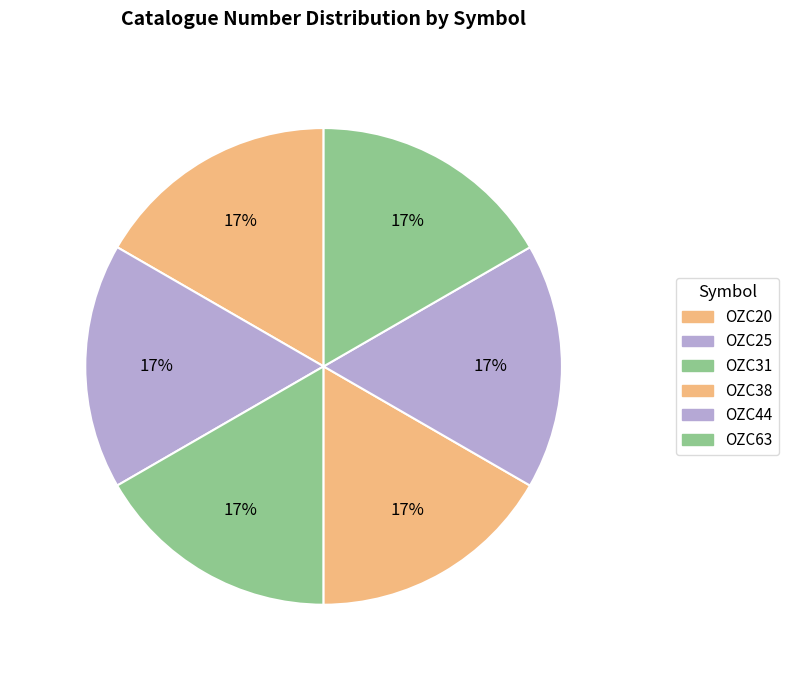

True or false: OZC38 accounts for 11% of the total.

False